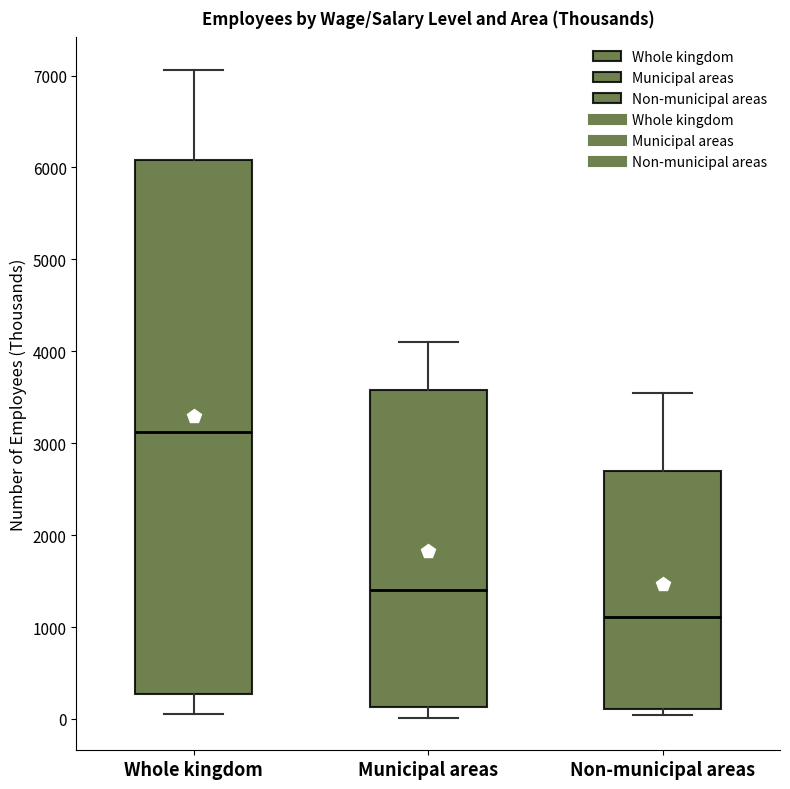

Which box is the tallest, from its lower edge to its upper edge?

Whole kingdom